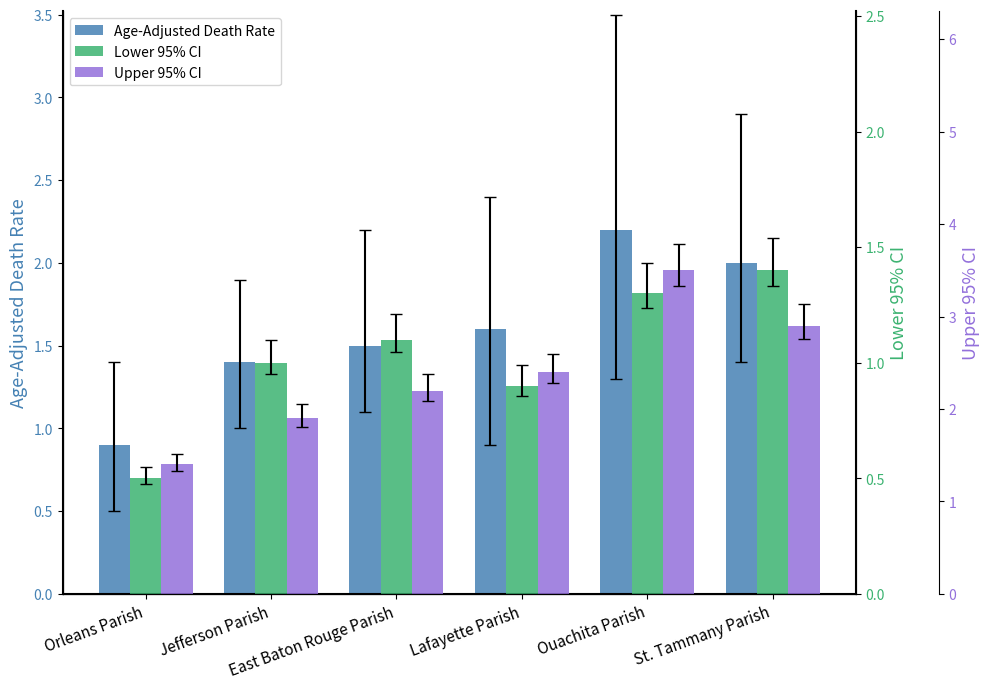

At how many categories does at least one series exceed 0?

6